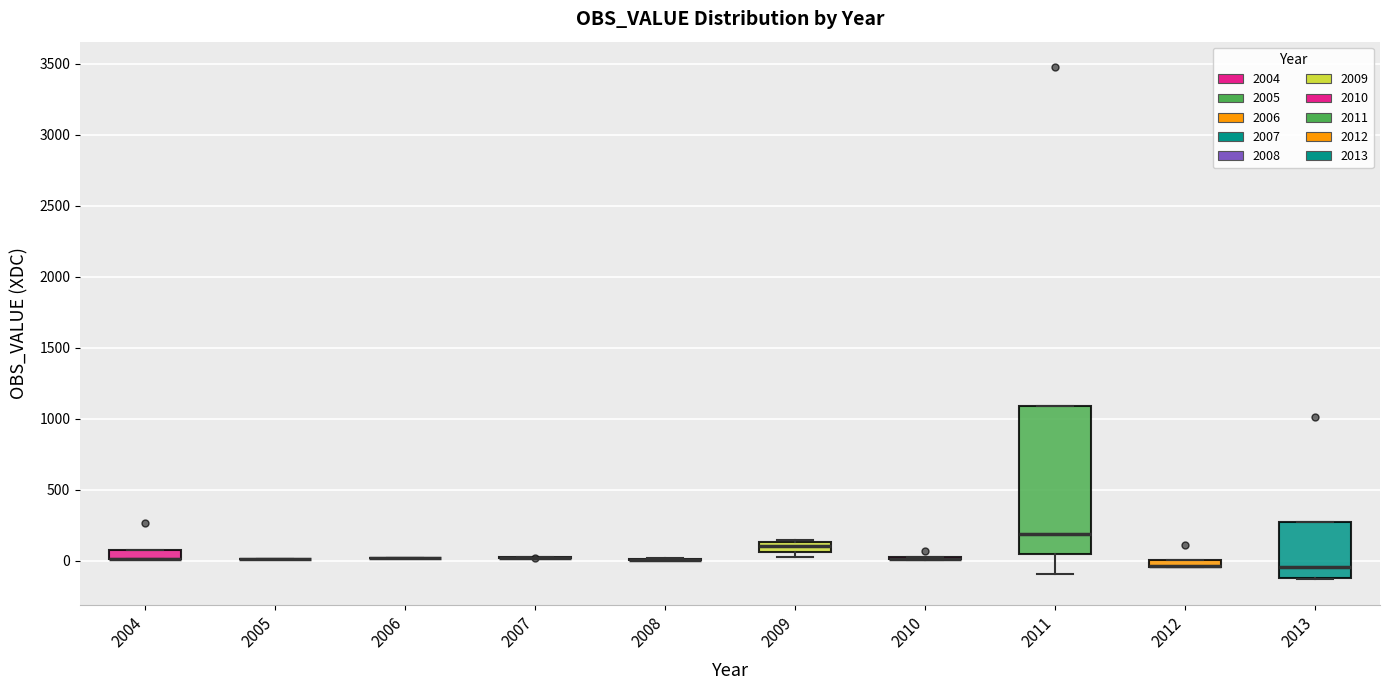

Comparing the boxes themselves (not the whiskers), which one is the tallest?

2011